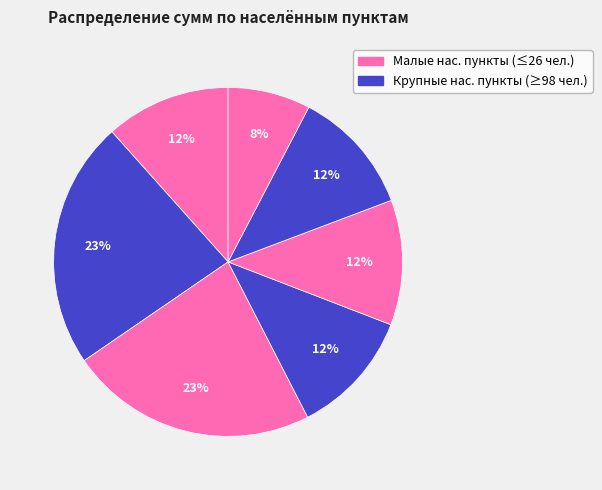

How many segments does this pie chart have?

7